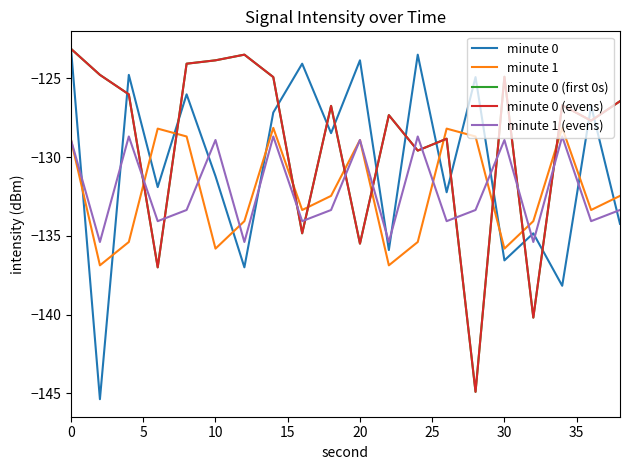

Reading left to right, extract all data points from this chart.

minute 0: -123.1	-145.4	-124.8	-131.9	-126.0	-131.2	-137.0	-127.2	-124.1	-128.5	-123.9	-135.9	-123.5	-132.2	-124.9	-136.6	-134.8	-138.2	-126.7	-134.2
minute 1: -128.9	-136.9	-135.4	-128.2	-128.7	-135.8	-134.1	-128.1	-133.4	-132.5	-128.9	-136.9	-135.4	-128.2	-128.7	-135.8	-134.1	-128.1	-133.4	-132.5
minute 0 (first 0s): -123.1	-124.8	-126.0	-137.0	-124.1	-123.9	-123.5	-124.9	-134.8	-126.7	-135.5	-127.3	-129.6	-128.8	-144.9	-124.9	-140.2	-126.7	-127.7	-126.5
minute 0 (evens): -123.1	-124.8	-126.0	-137.0	-124.1	-123.9	-123.5	-124.9	-134.8	-126.7	-135.5	-127.3	-129.6	-128.8	-144.9	-124.9	-140.2	-126.7	-127.7	-126.5
minute 1 (evens): -128.9	-135.4	-128.7	-134.1	-133.4	-128.9	-135.4	-128.7	-134.1	-133.4	-128.9	-135.4	-128.7	-134.1	-133.4	-128.9	-135.4	-128.7	-134.1	-133.4